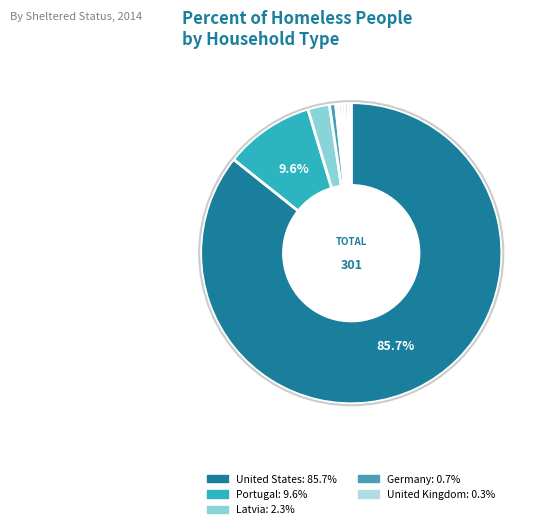

What is the majority slice?

United States